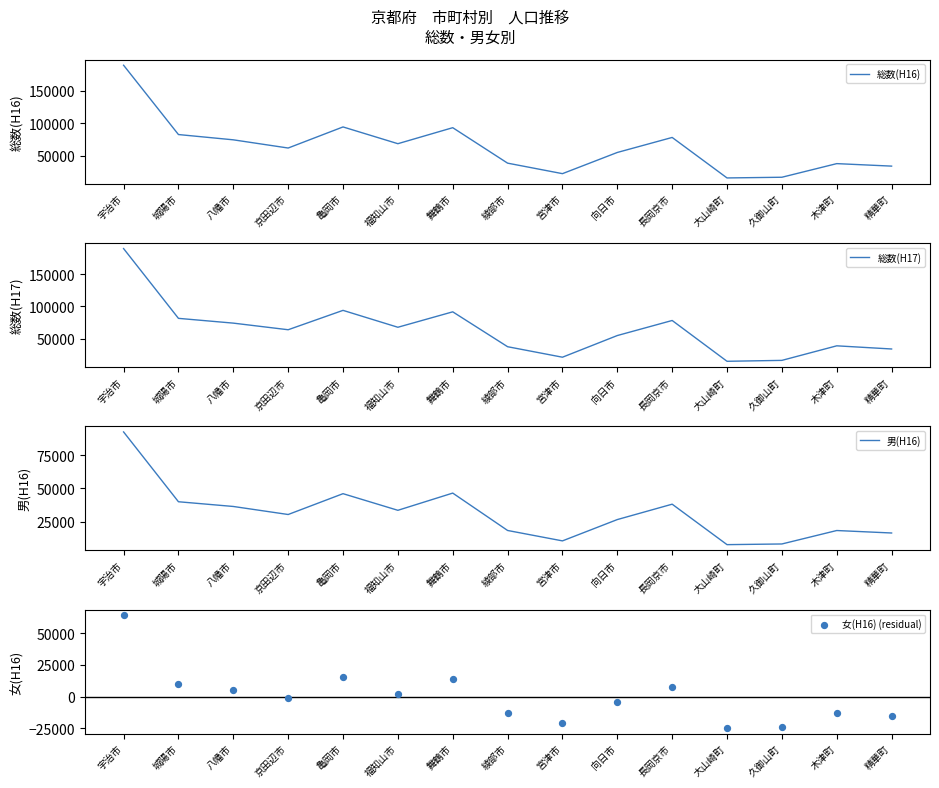

Which series contains the highest Y value?

総数(H16)